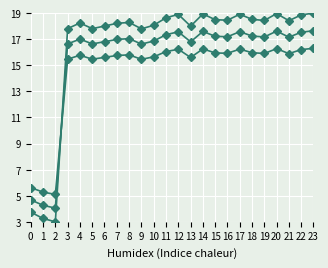

True or false: col_1 (smoothed) has a value of 4.7 at 0.

True